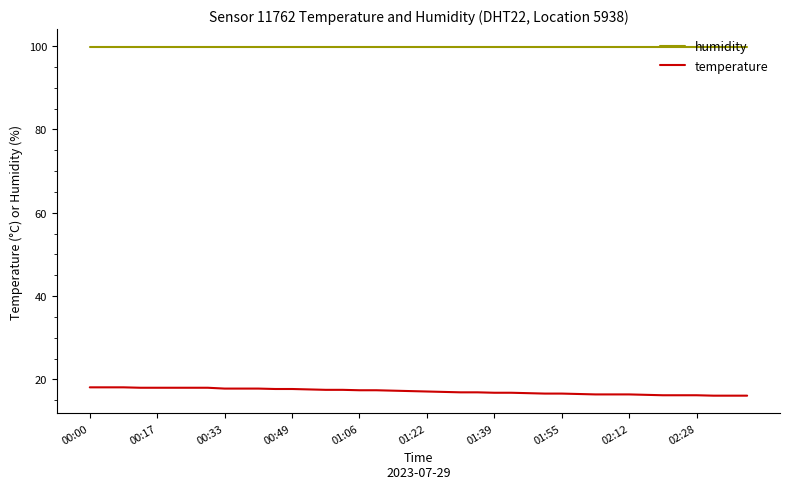

What are all the series names shown in the legend?

humidity, temperature